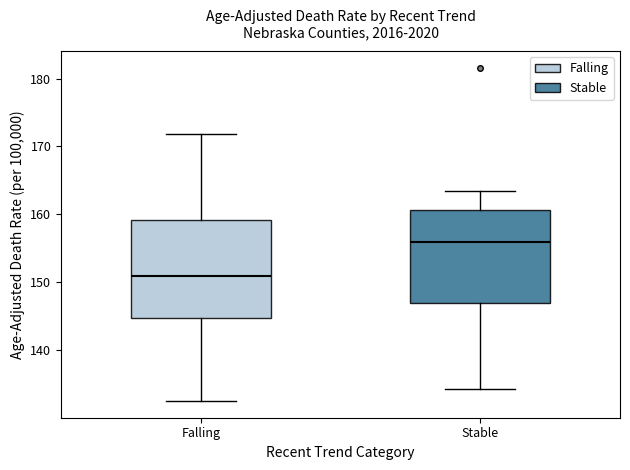

Reading left to right, transcribe this box plot: for each box, give where its median line is, the range the box spans, and where its two whiskers end, as read against the y-axis. The values are not printed on the chart, so give them approximately, as read against the axis.

Falling: median 151, box 145 to 159, whiskers 133 to 172
Stable: median 156, box 147 to 161, whiskers 134 to 163